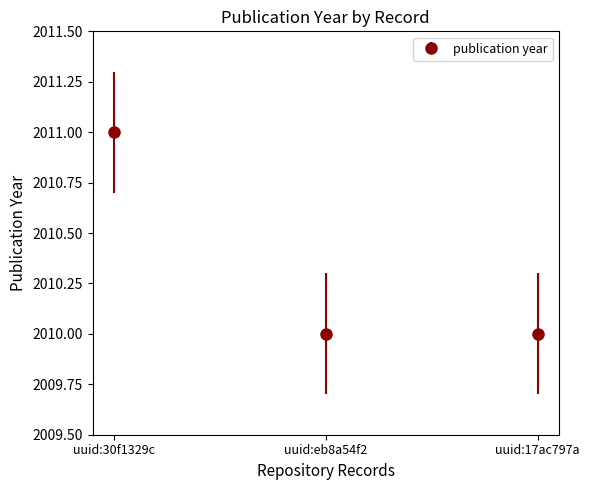

Between uuid:30f1329c and uuid:eb8a54f2, which is larger?

uuid:30f1329c